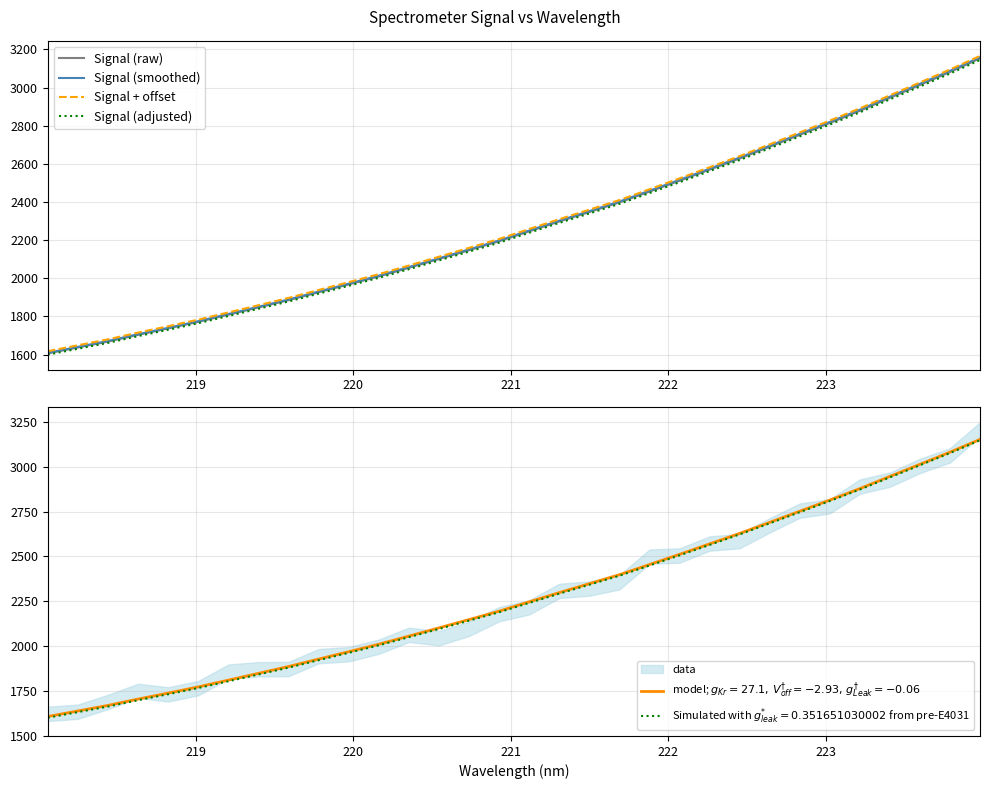

What is the minimum value for Signal (smoothed)?

1609.5